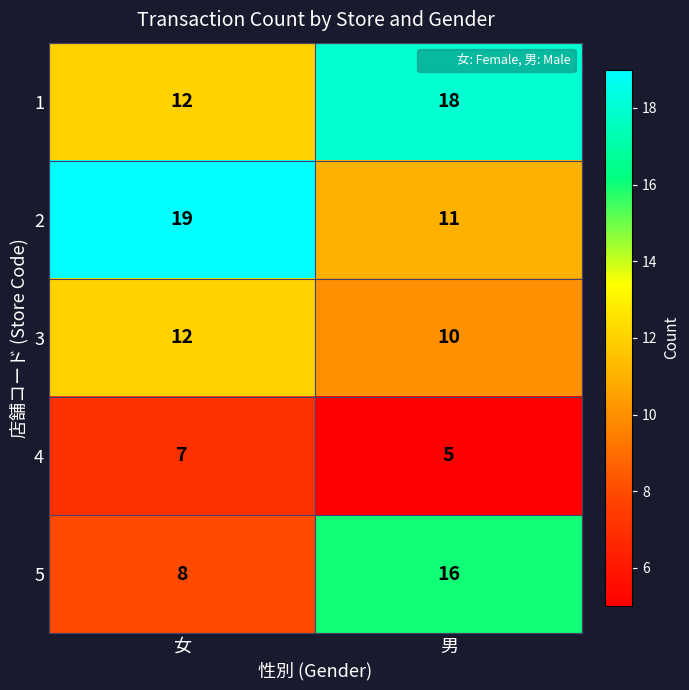

What is the total value across all series at 女?

58